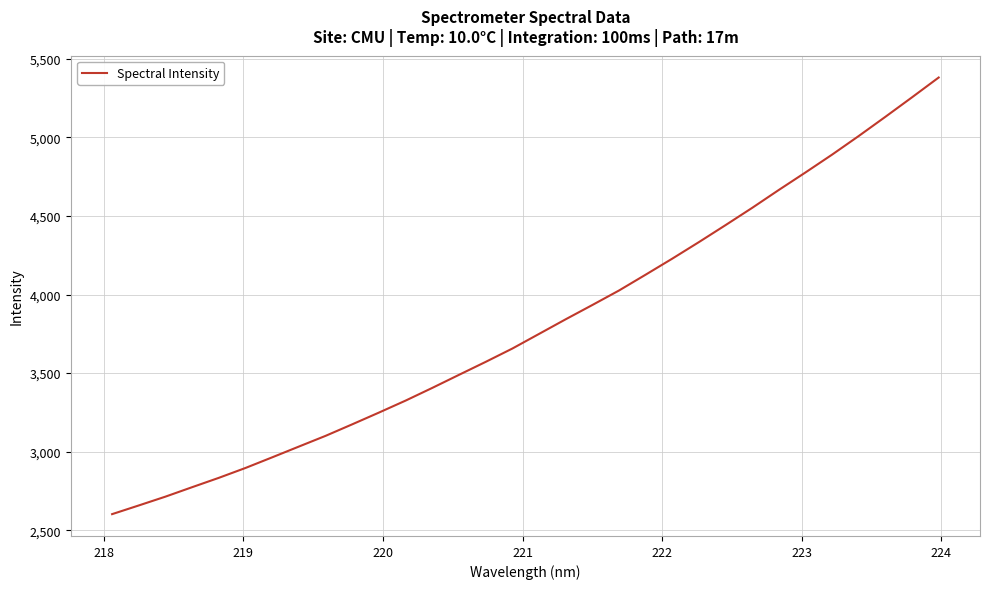

What is the difference between the maximum and minimum values?

2777.6